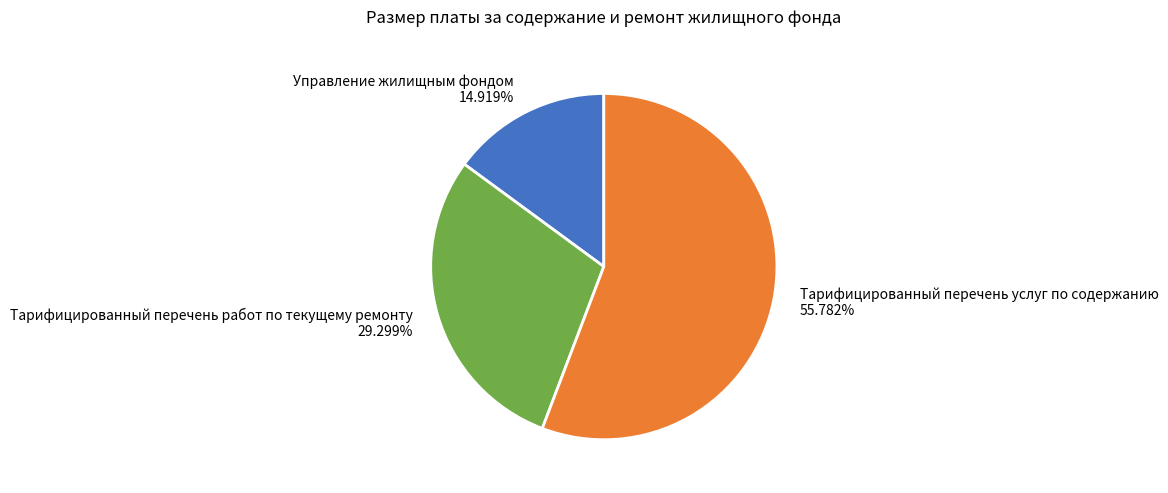

Which has a higher value, Тарифицированный перечень услуг по содержанию or Тарифицированный перечень работ по текущему ремонту?

Тарифицированный перечень услуг по содержанию